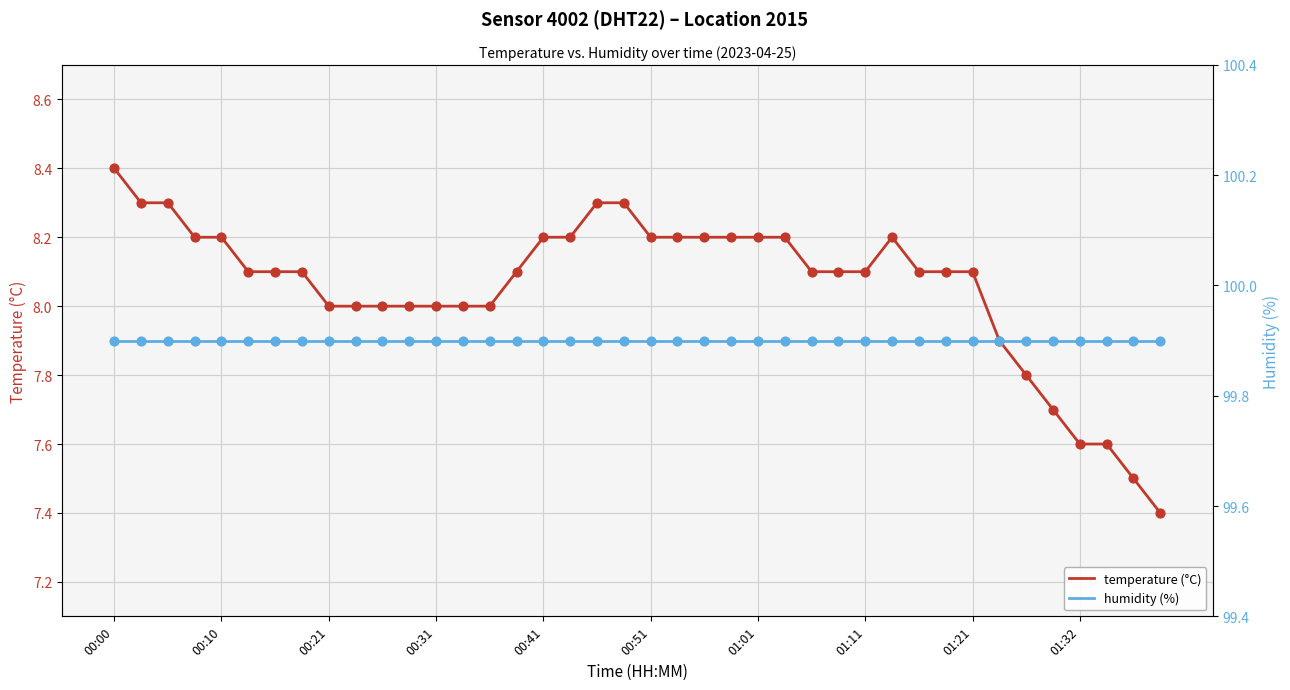

Is the value of temperature (°C) at 00:21 greater than the value of humidity (%) at 00:10?

No